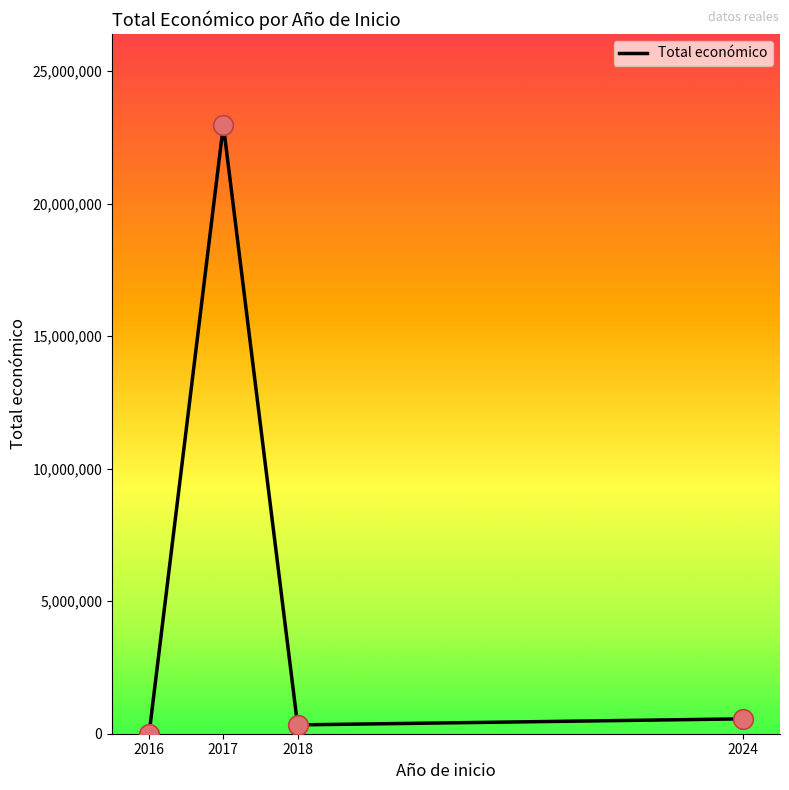

Between 2018 and 2017, which is larger?

2017